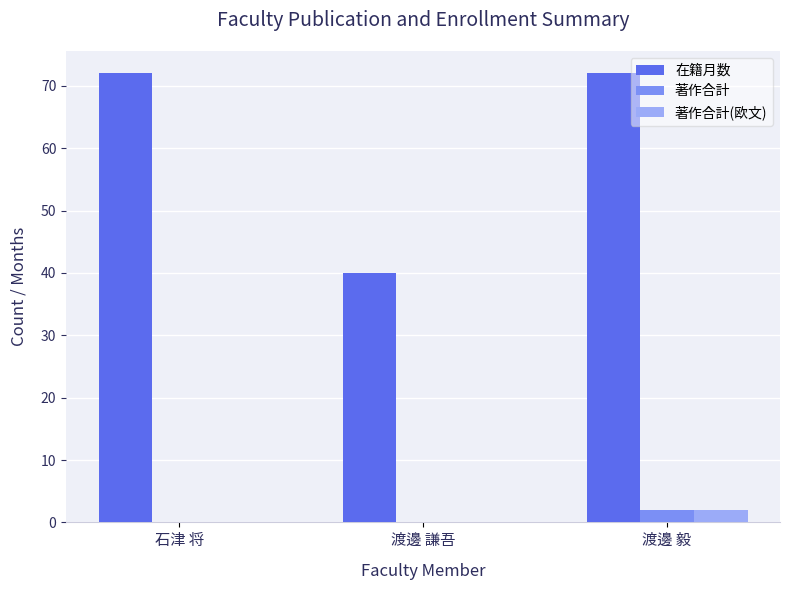

Which series has the largest total across all categories?

在籍月数